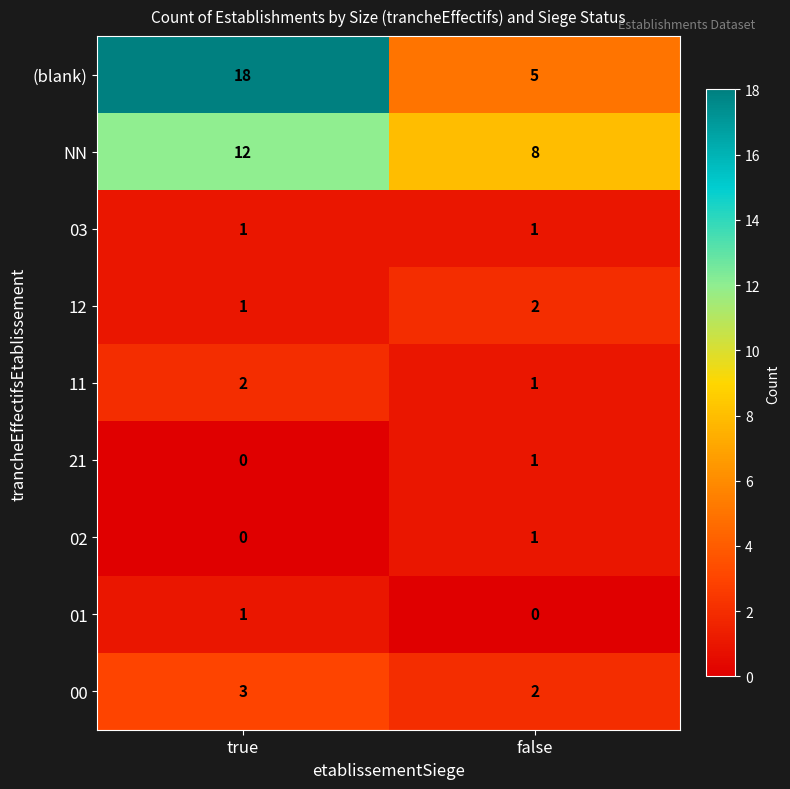

At which category does the chart reach its peak across all series?

true